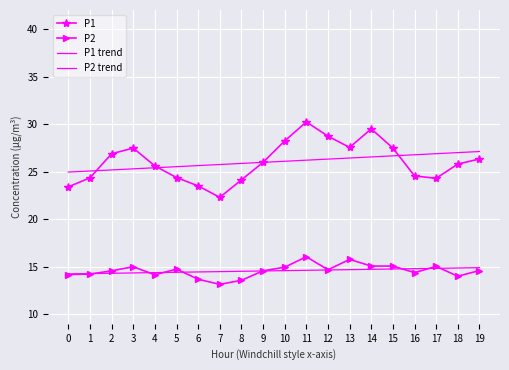

True or false: P1 trend and P2 trend cross at least once.

False